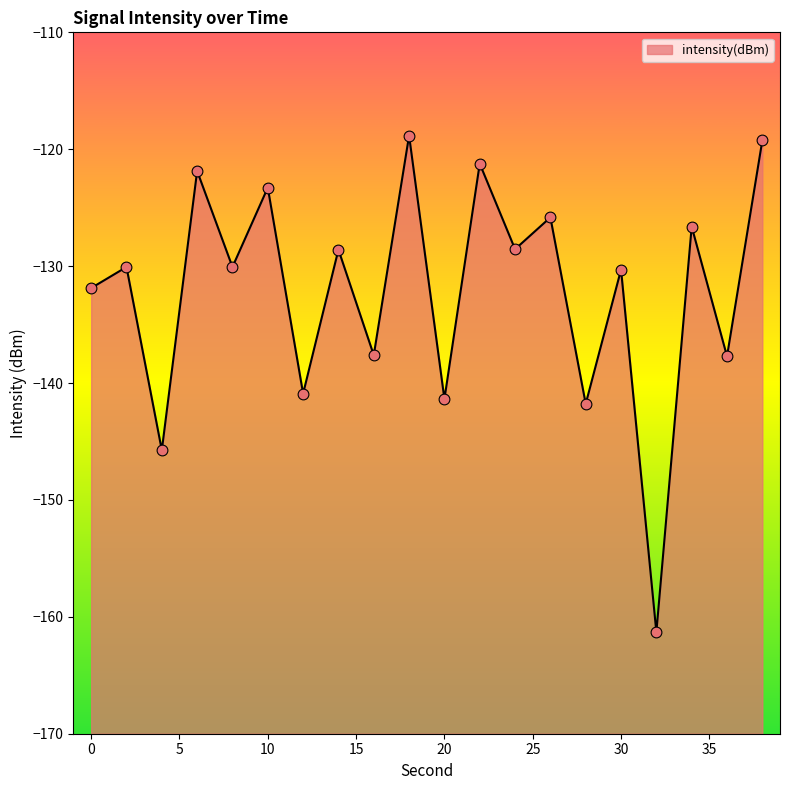

What is the change in value from 6 to 8?

-8.2